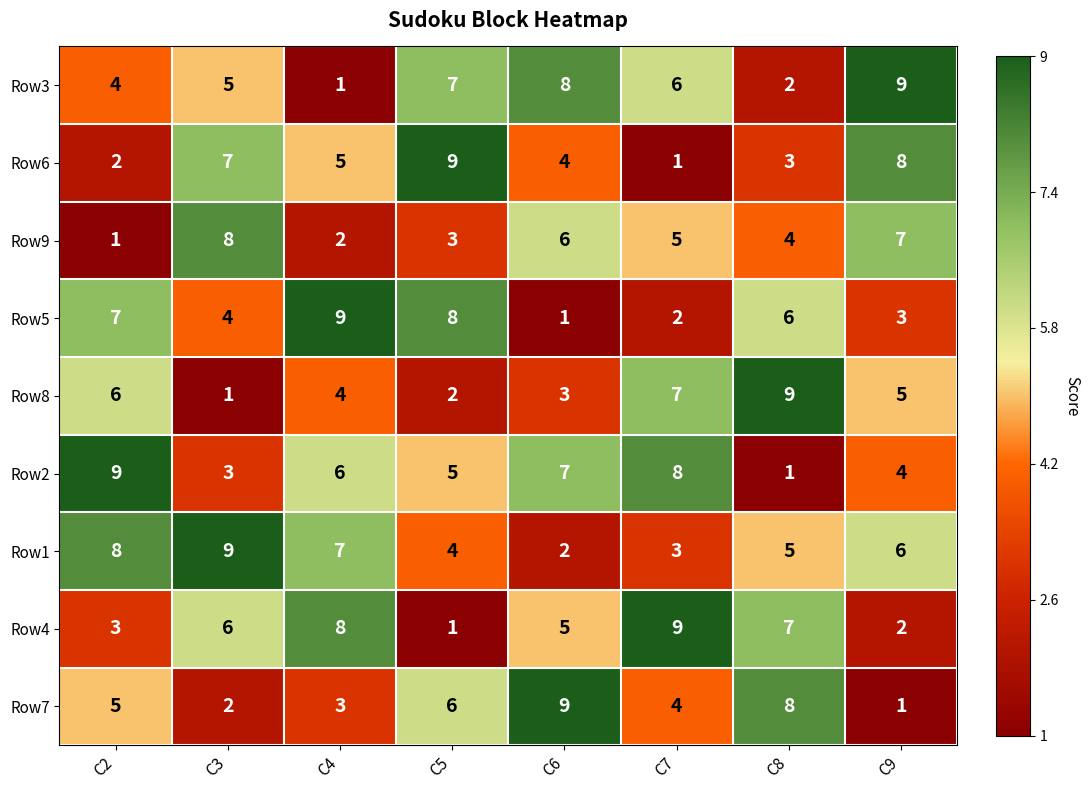

The Row5 series shows 2 at C3. True or false?

False